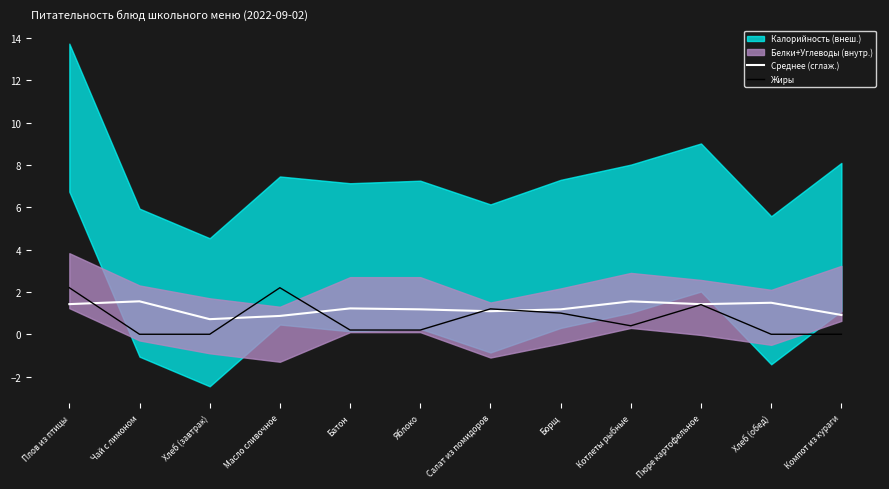

How many lines are shown in the chart?

2